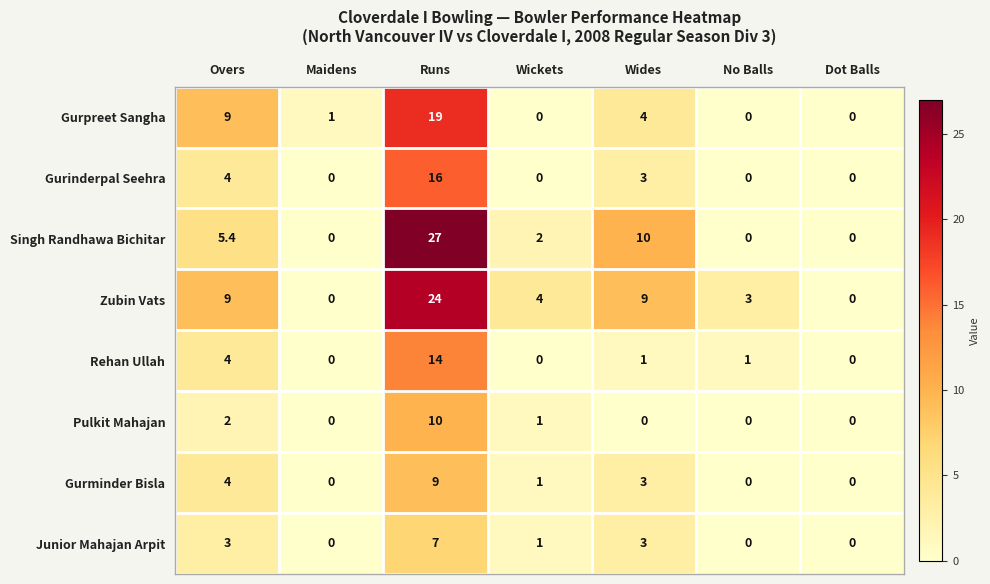

What is the greatest value displayed?

27.0